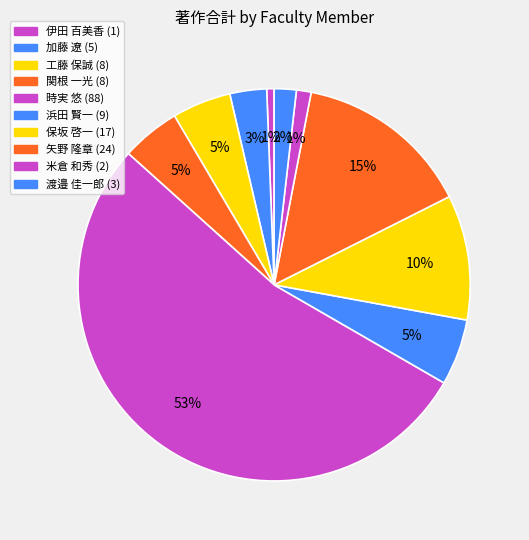

To the nearest percent, what is the difference between the 渡邉 佳一郎 and 関根 一光 slice percentages?

3%